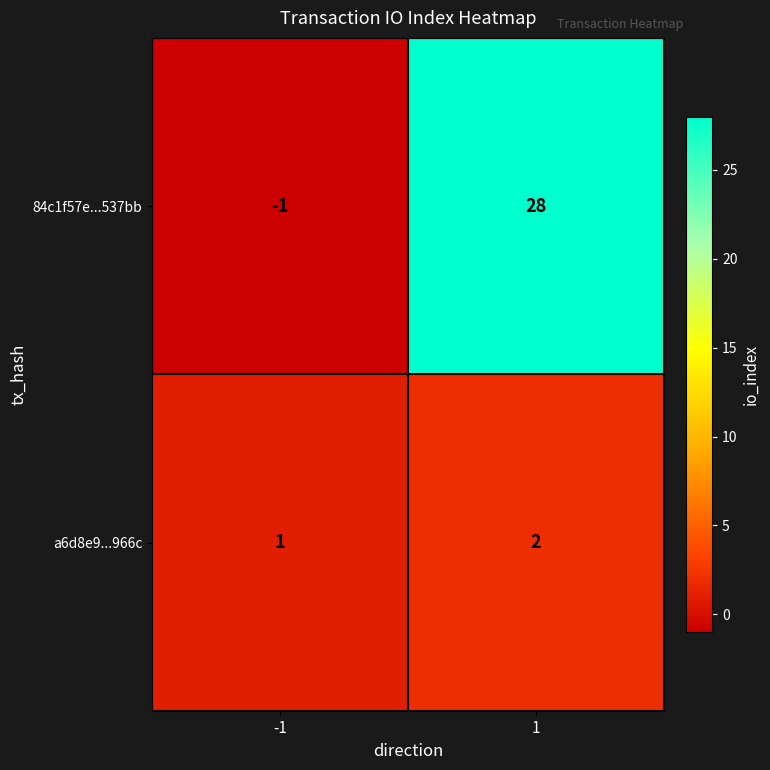

Which series has the largest range (max minus min)?

84c1f57e...537bb